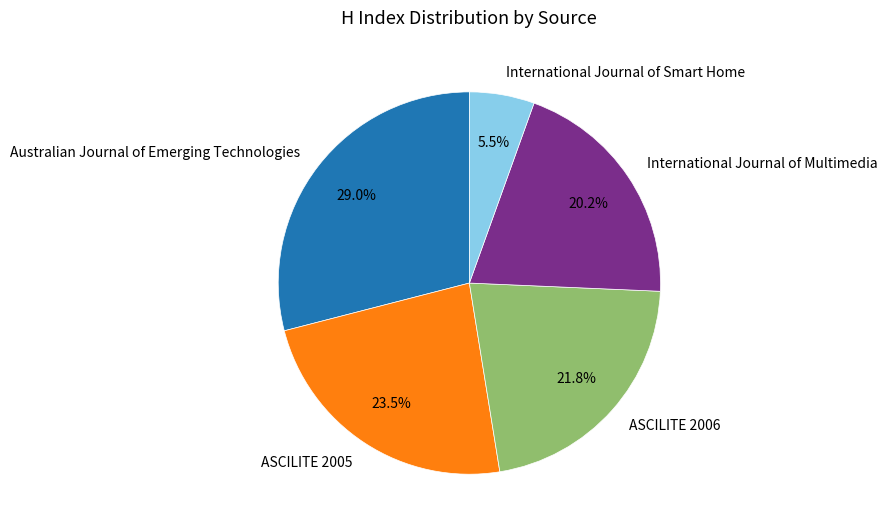

How many segments does this pie chart have?

5